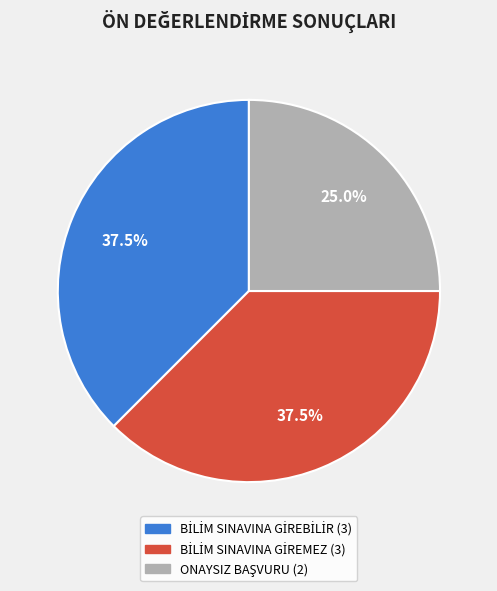

Is there any slice that represents more than half of the pie?

No